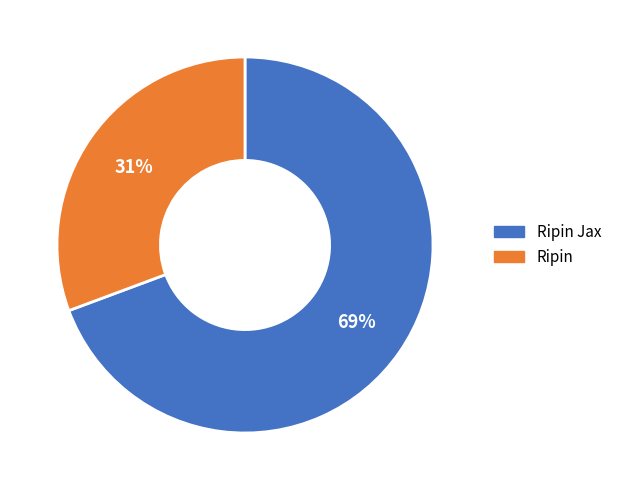

Is there a majority slice in this chart?

Yes